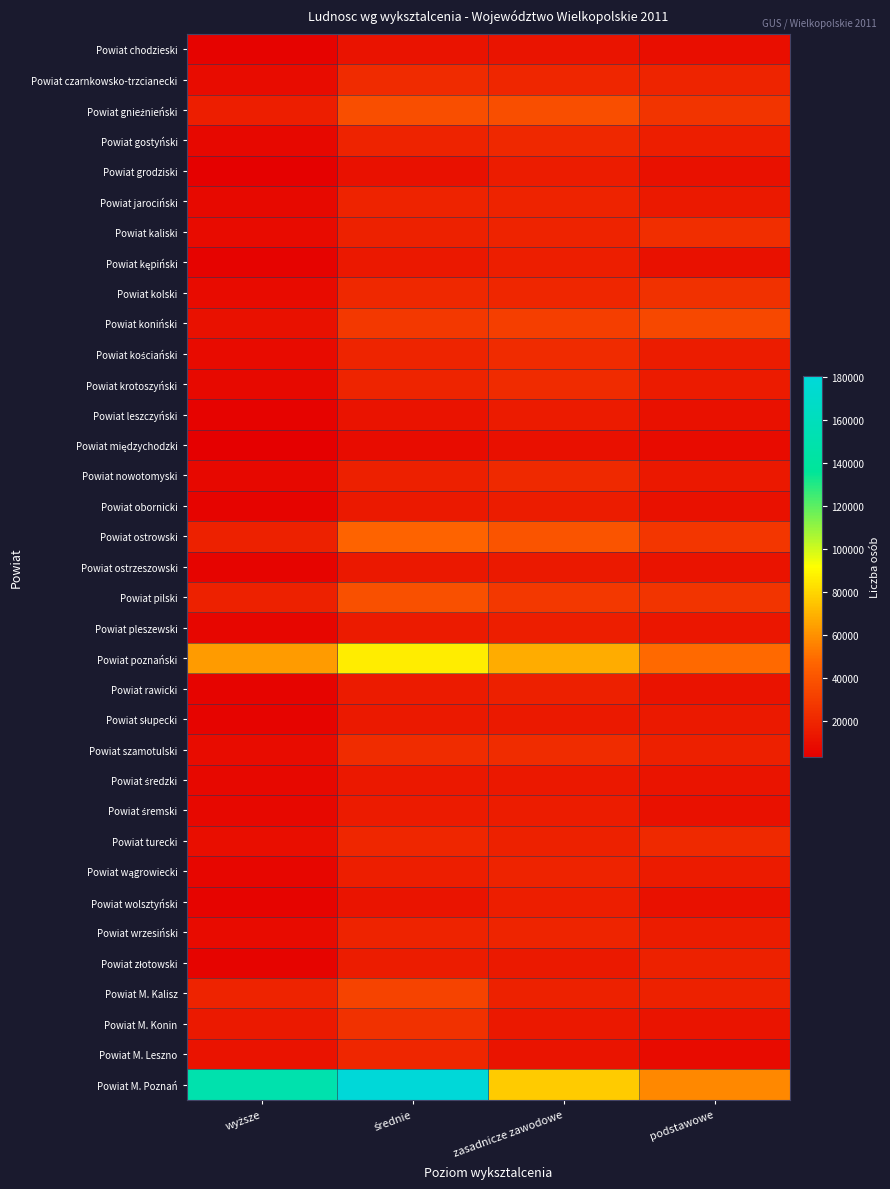

At średnie, list the series in order from largest to smallest.

Powiat M. Poznań, Powiat poznański, Powiat ostrowski, Powiat pilski, Powiat gnieźnieński, Powiat M. Kalisz, Powiat koniński, Powiat M. Konin, Powiat szamotulski, Powiat czarnkowsko-trzcianecki, Powiat kolski, Powiat turecki, Powiat M. Leszno, Powiat kościański, Powiat krotoszyński, Powiat jarociński, Powiat wrzesiński, Powiat gostyński, Powiat kaliski, Powiat nowotomyski, Powiat wągrowiecki, Powiat złotowski, Powiat pleszewski, Powiat rawicki, Powiat śremski, Powiat słupecki, Powiat obornicki, Powiat ostrzeszowski, Powiat kępiński, Powiat średzki, Powiat wolsztyński, Powiat chodzieski, Powiat leszczyński, Powiat grodziski, Powiat międzychodzki